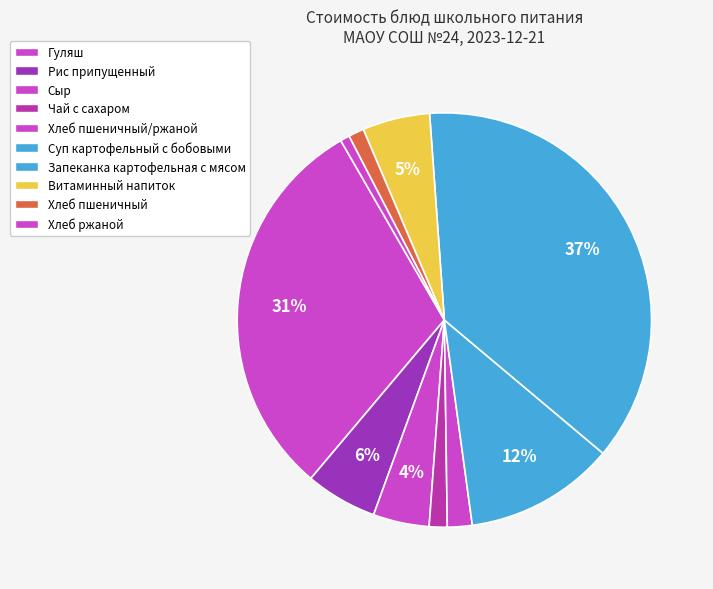

How many segments does this pie chart have?

10